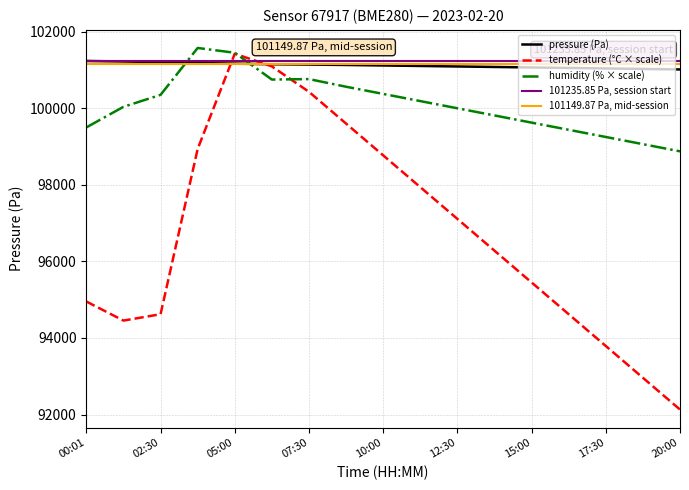

Reading left to right, what are all the values shown in this chart?

pressure: 00:01=101235.9	01:15=101222.7	02:30=101204.5	03:45=101181.9	05:00=101165.7	06:15=101149.9	07:30=101141.6	08:45=101131.0	10:00=101118.0	11:15=101105.0	12:30=101092.0	13:45=101079.0	15:00=101066.0	16:15=101053.0	17:30=101040.0	18:45=101027.0	20:00=101014.0
temperature: 00:01=94952.0	01:15=94454.0	02:30=94620.0	03:45=98936.0	05:00=101426.0	06:15=101094.0	07:30=100430.0	08:45=99600.0	10:00=98770.0	11:15=97940.0	12:30=97110.0	13:45=96280.0	15:00=95450.0	16:15=94620.0	17:30=93790.0	18:45=92960.0	20:00=92130.0
humidity: 00:01=99500.0	01:15=100037.5	02:30=100350.0	03:45=101575.0	05:00=101450.0	06:15=100750.0	07:30=100762.5	08:45=100562.5	10:00=100375.0	11:15=100187.5	12:30=100000.0	13:45=99812.5	15:00=99625.0	16:15=99437.5	17:30=99250.0	18:45=99062.5	20:00=98875.0